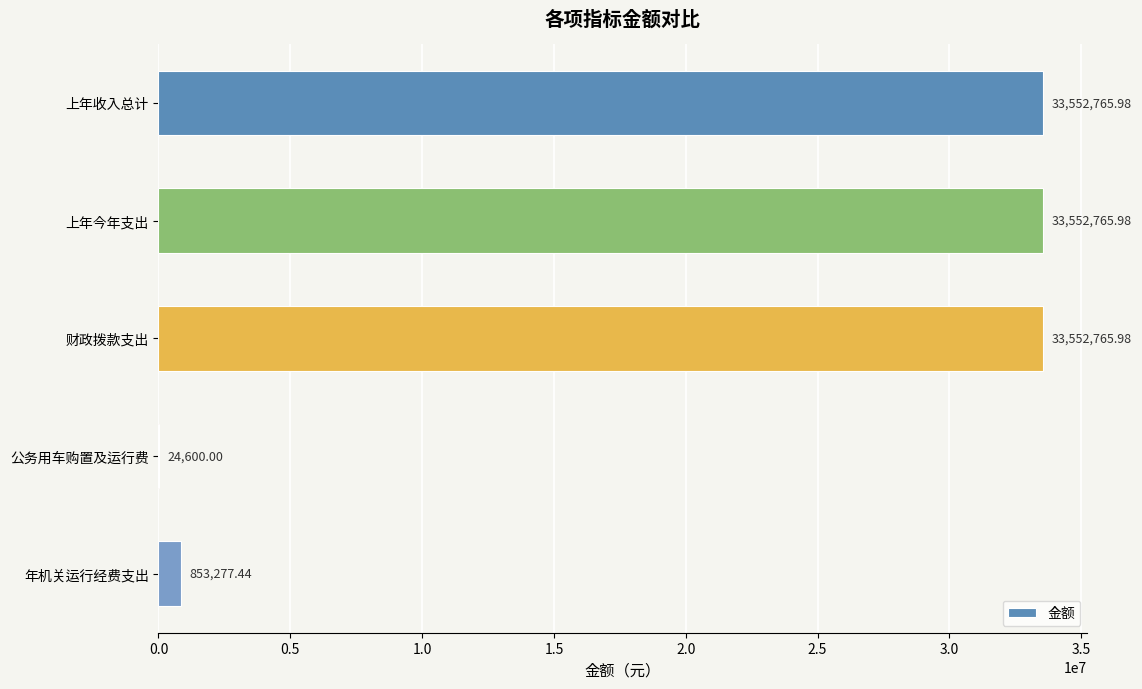

What is the sum of all values?

101536175.4